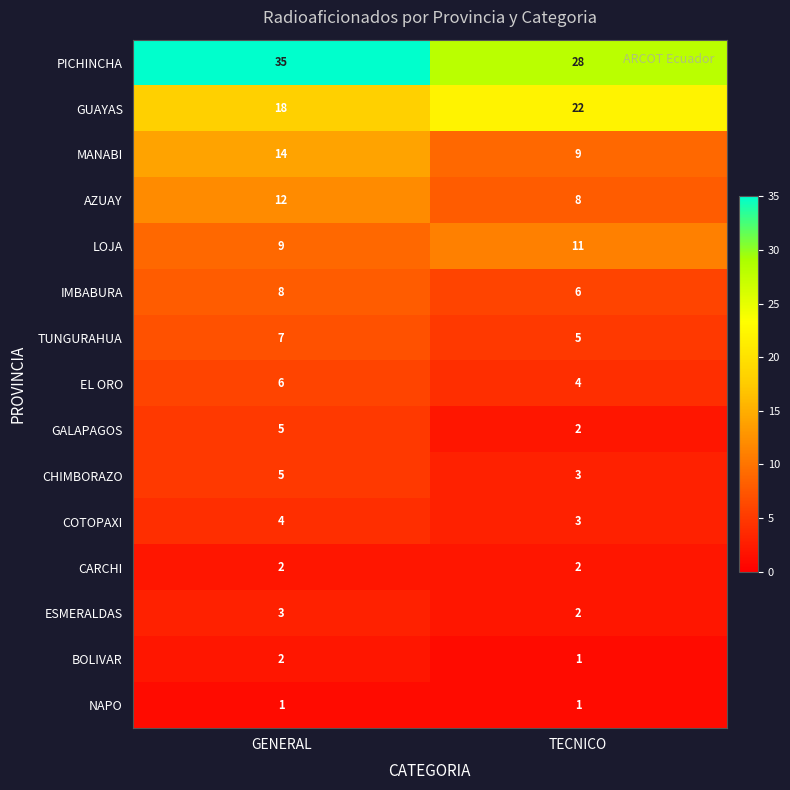

At which label is ESMERALDAS closest to 2?

TECNICO